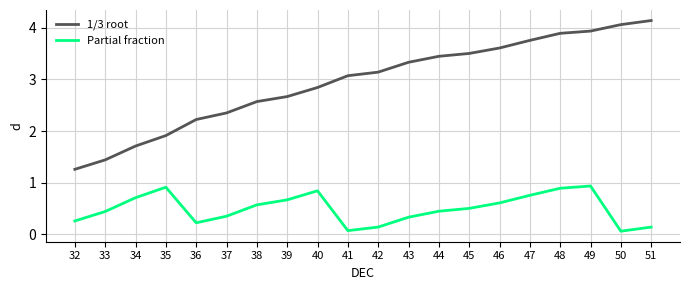

At which category does Partial fraction reach its first local valley?

36